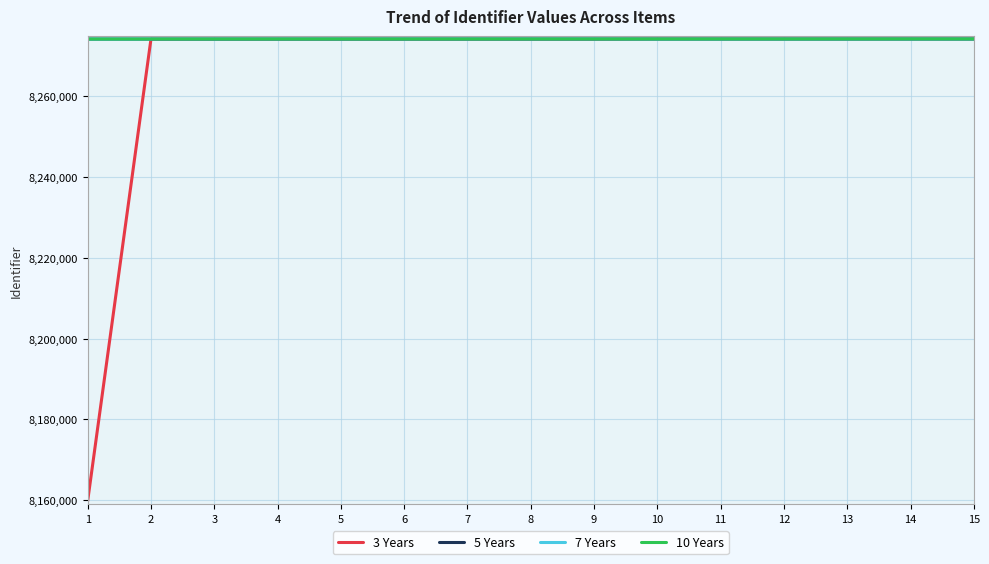

Which series has the largest range (max minus min)?

3 Years